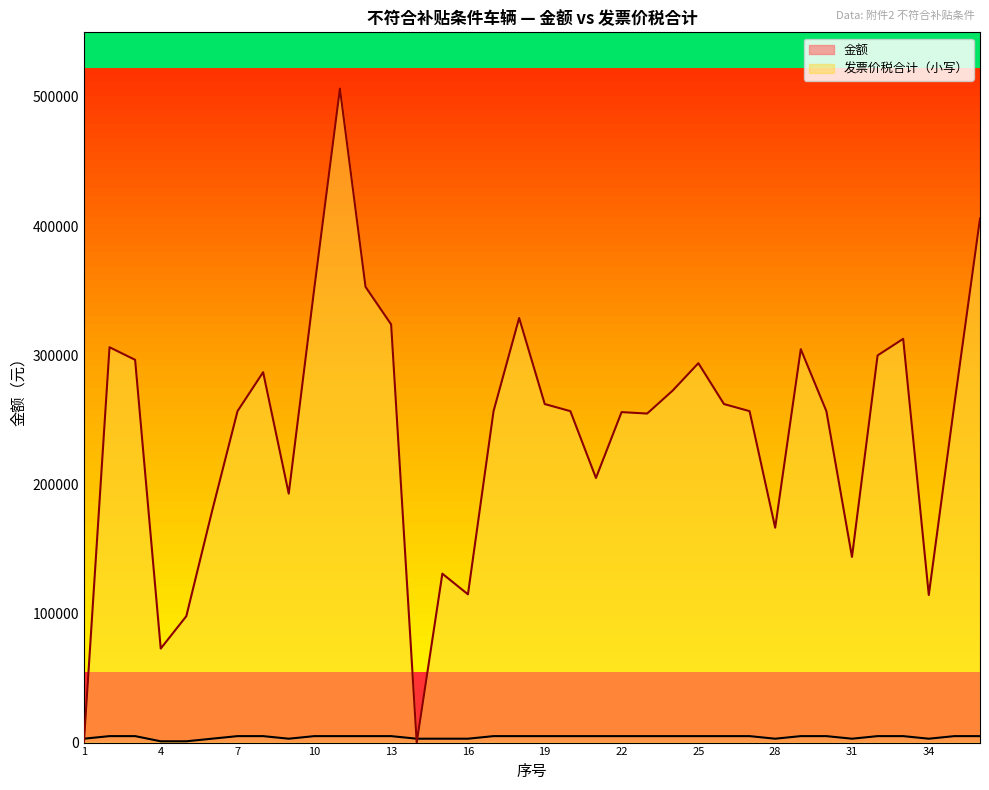

Rank the series by their average value, from lowest to highest.

金额, 发票价税合计